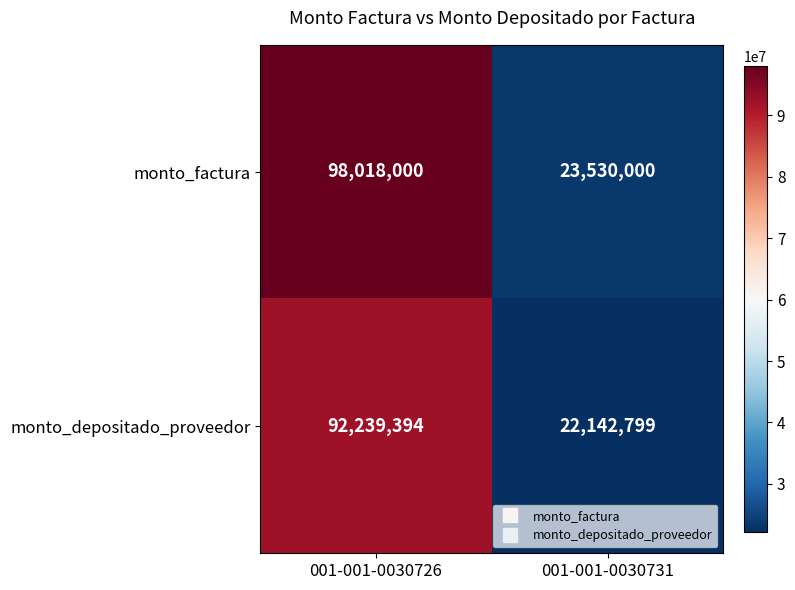

At which label is monto_depositado_proveedor closest to 57191096?

001-001-0030731